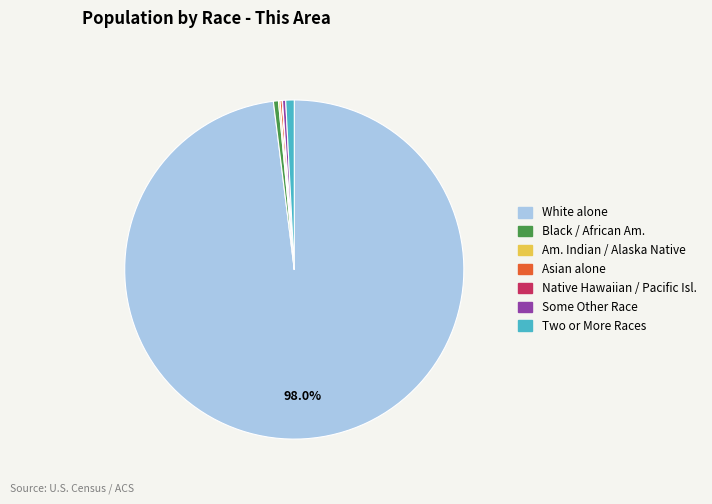

What is the largest slice in the pie chart?

White alone